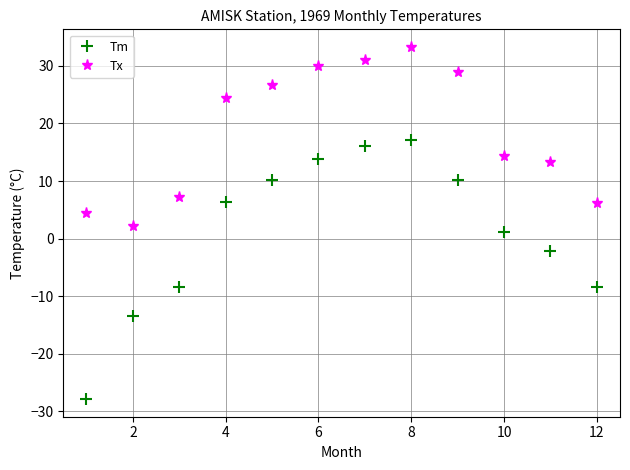

List the series in order of their peak value, lowest first.

Tm, Tx